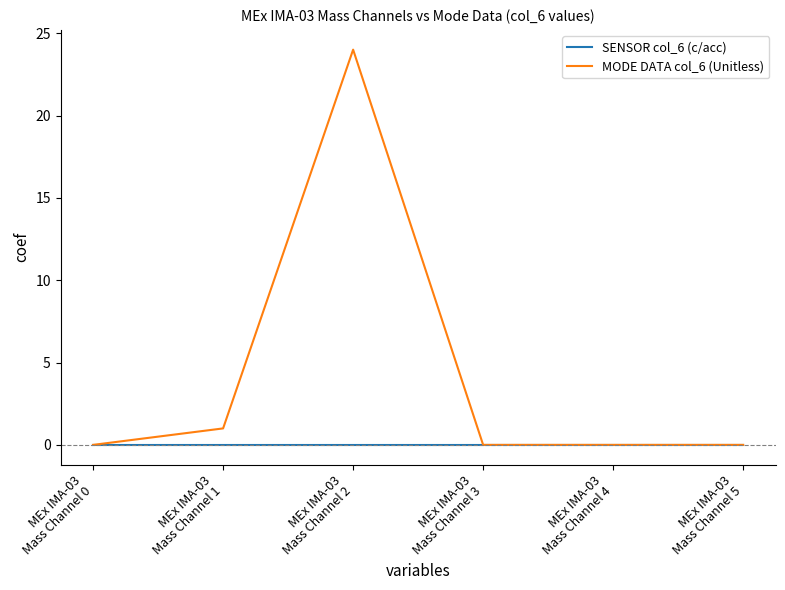

Reading left to right, list all the values displayed in this chart.

SENSOR col_6 (c/acc): 0	0	0	0	0	0
MODE DATA col_6 (Unitless): 0	1	24	0	0	0